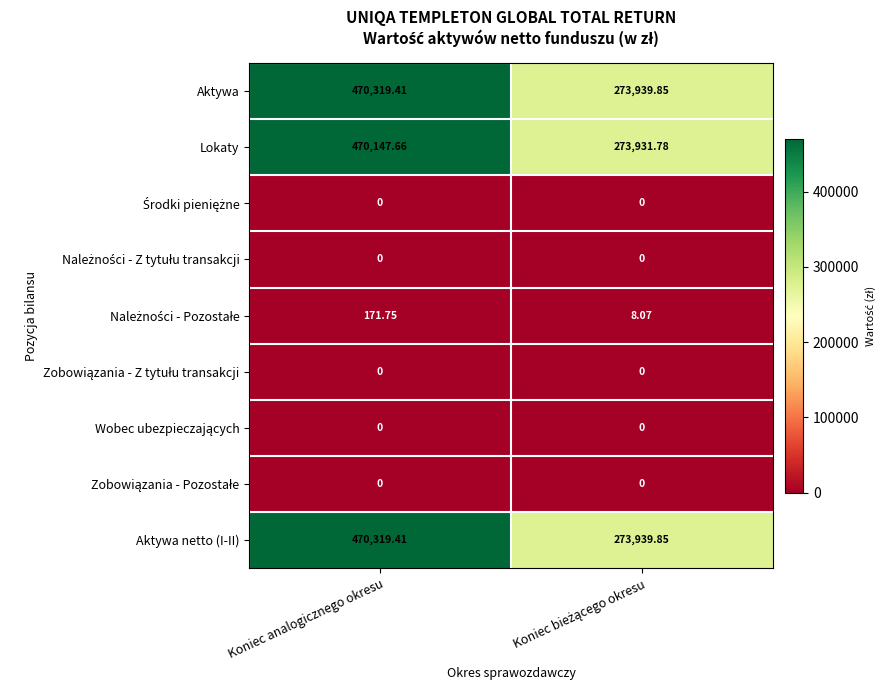

What is the spread (max minus min) of values at Koniec analogicznego okresu?

470319.4